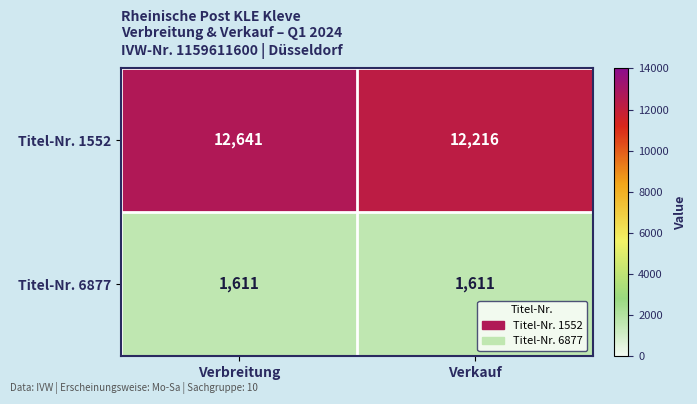

How many distinct data groups are displayed?

2